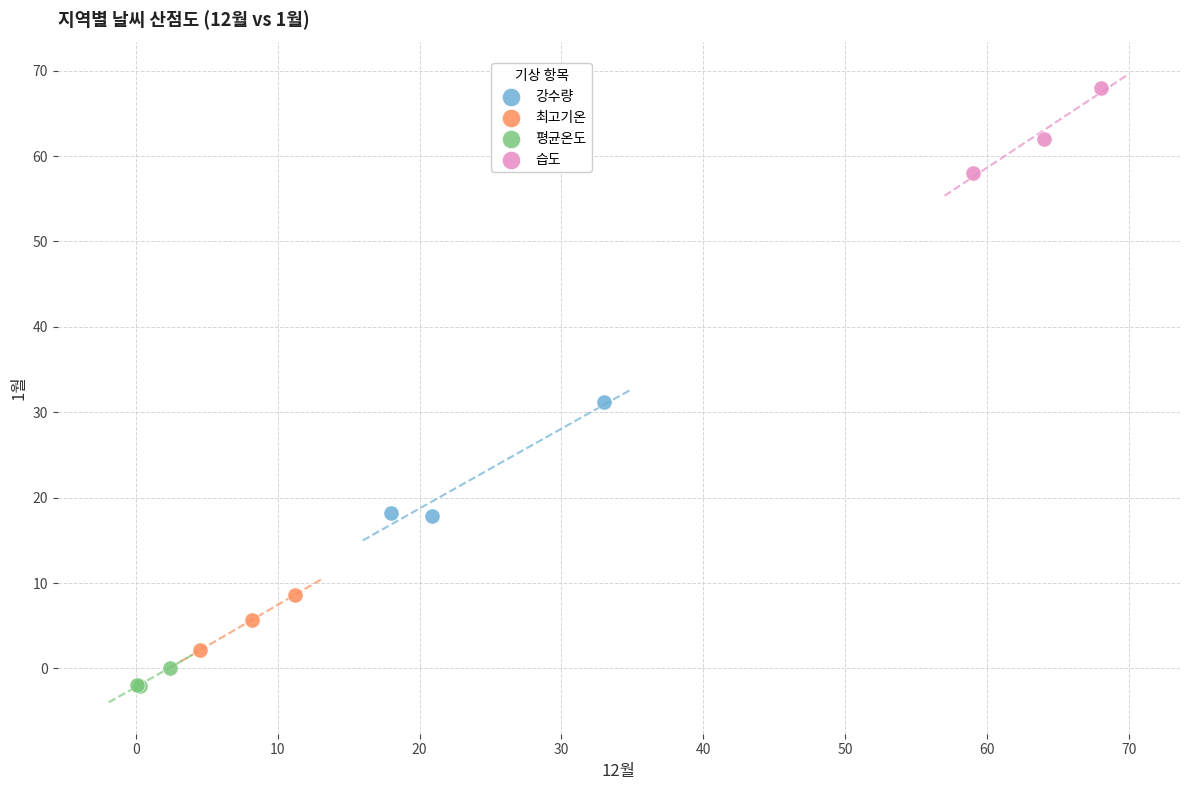

Which series reaches the minimum Y coordinate?

평균온도